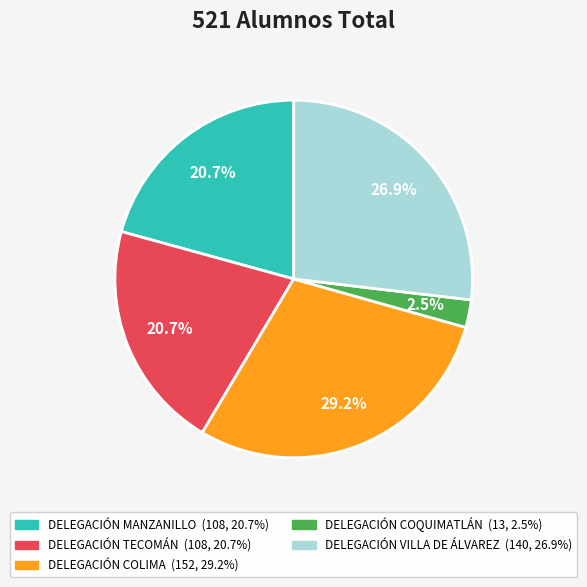

Does DELEGACIÓN TECOMÁN represent more than half of the total?

No